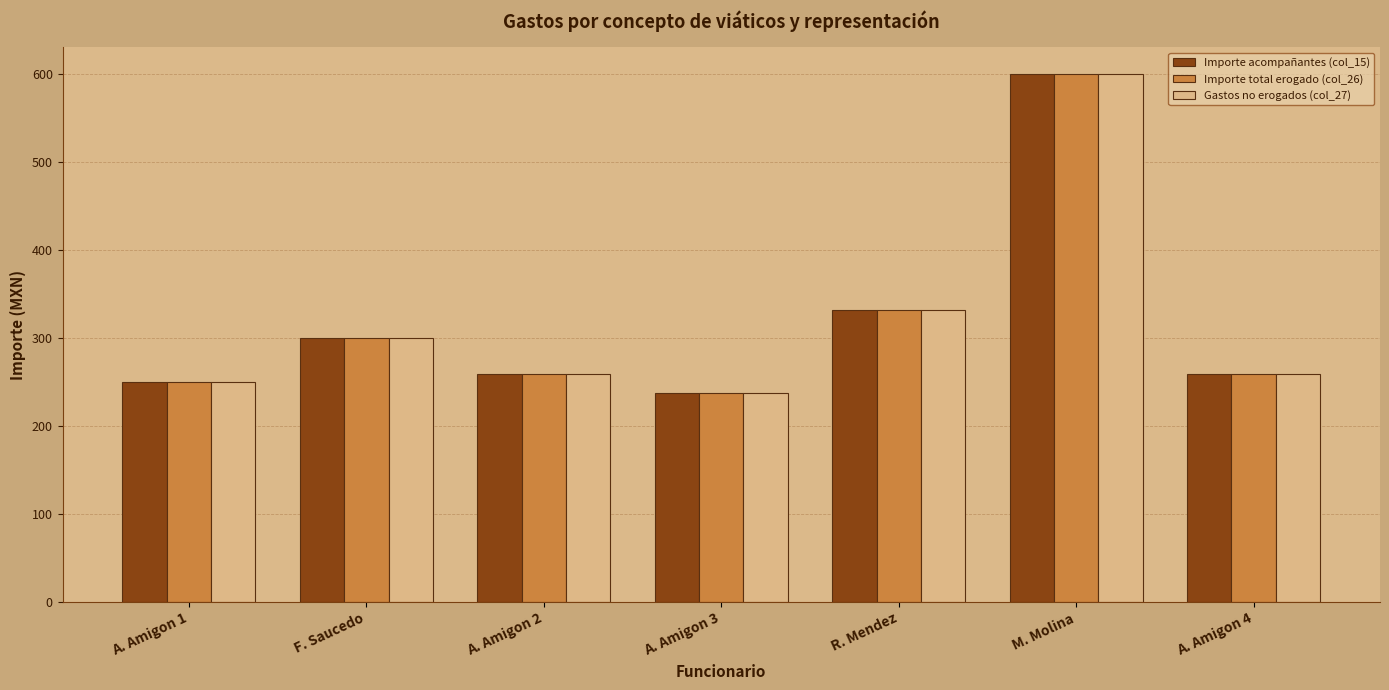

What is the approximate value of Gastos no erogados (col_27) at A. Amigon 2?

259.0